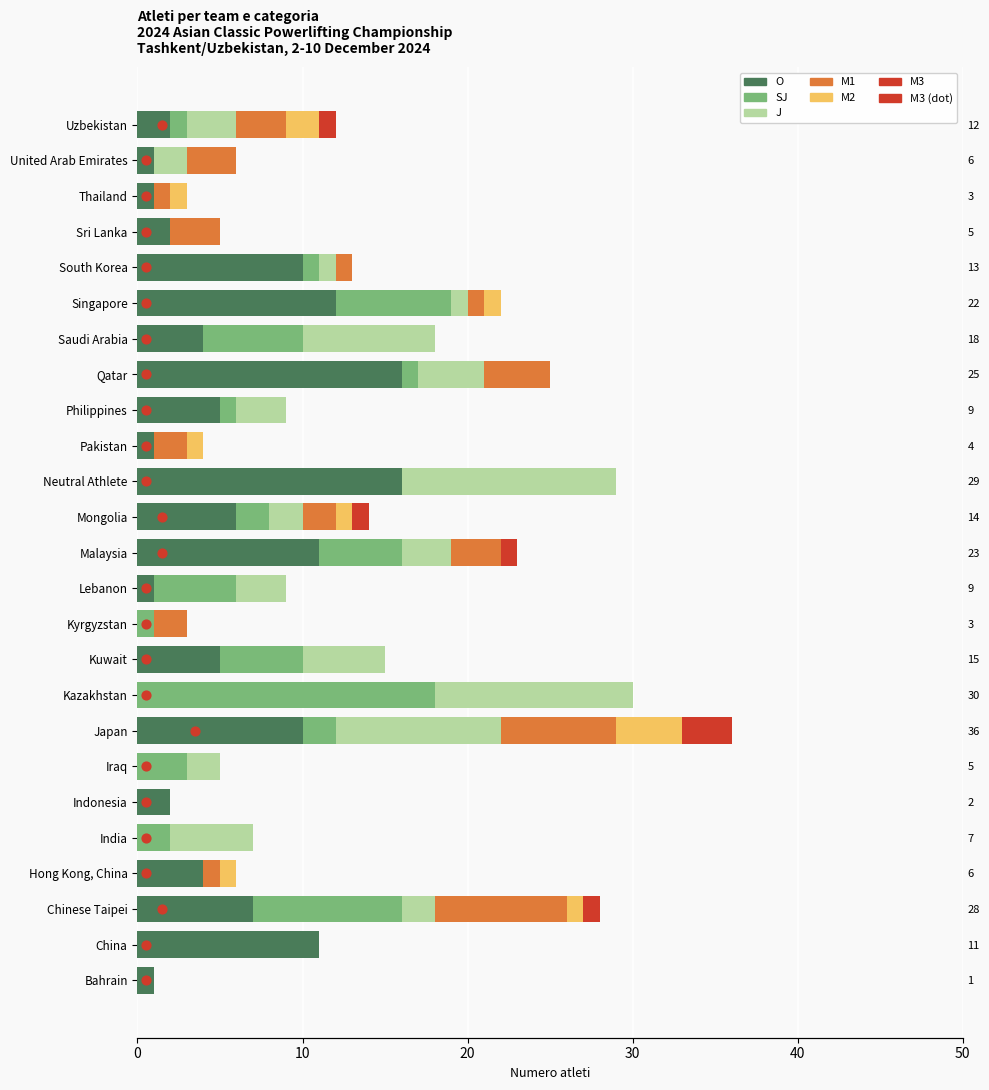

Which series contains the lowest Y value?

O